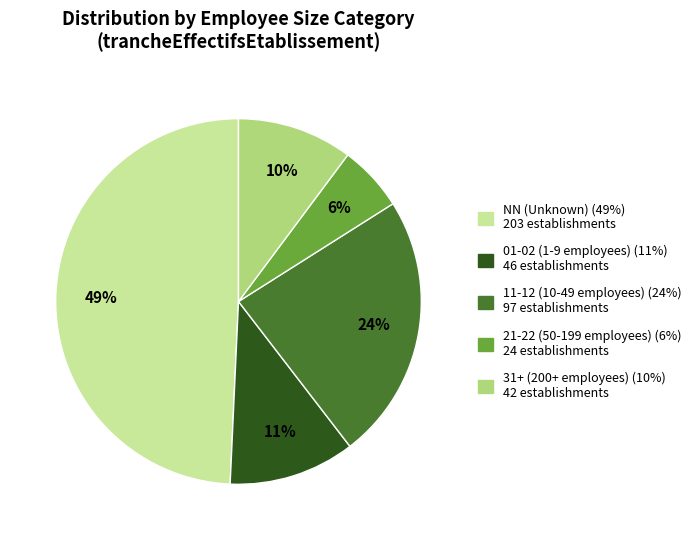

To the nearest percent, what is the difference between the largest and smallest slice percentages?

43%